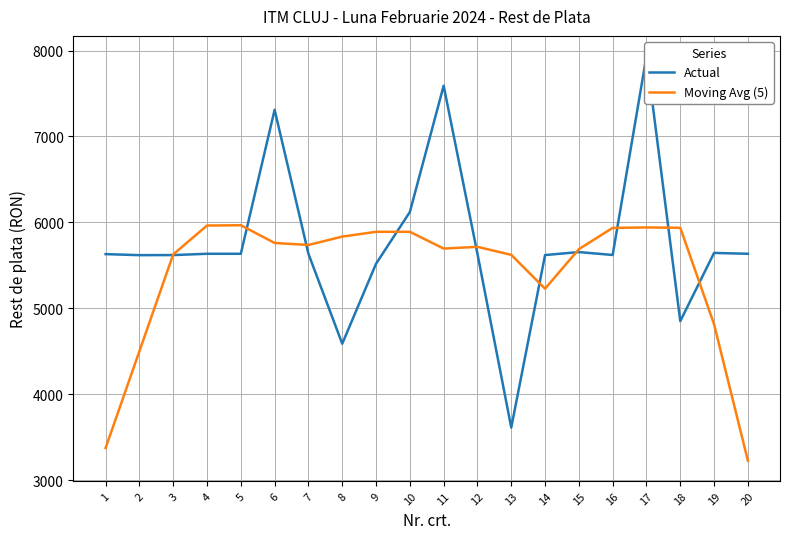

Reading left to right, extract all data points from this chart.

Actual: 5630.0	5618.0	5619.0	5634.0	5634.0	7310.0	5634.0	4587.0	5518.0	6120.0	7590.0	5634.0	3611.0	5619.0	5654.0	5620.0	7935.0	4850.0	5644.0	5634.0
Moving Avg (5): 3373.4	4500.2	5627.0	5963.0	5966.2	5759.8	5736.6	5833.8	5889.8	5889.8	5694.6	5714.8	5621.6	5227.6	5687.8	5935.6	5940.6	5936.6	4812.6	3225.6